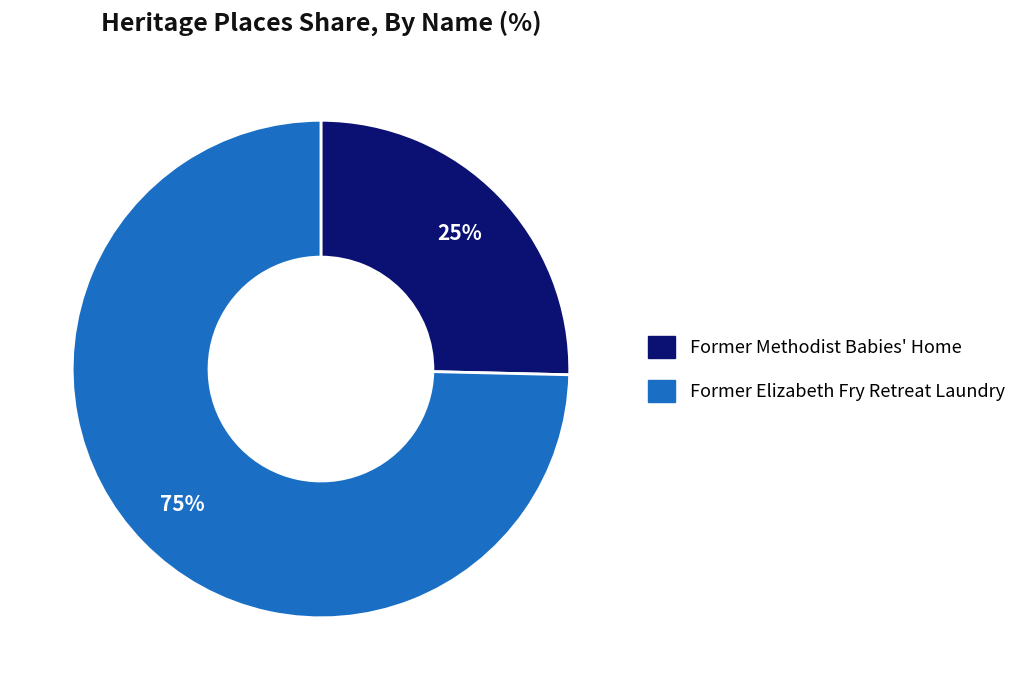

What percentage is the Former Elizabeth Fry Retreat Laundry slice, to the nearest percent?

75%